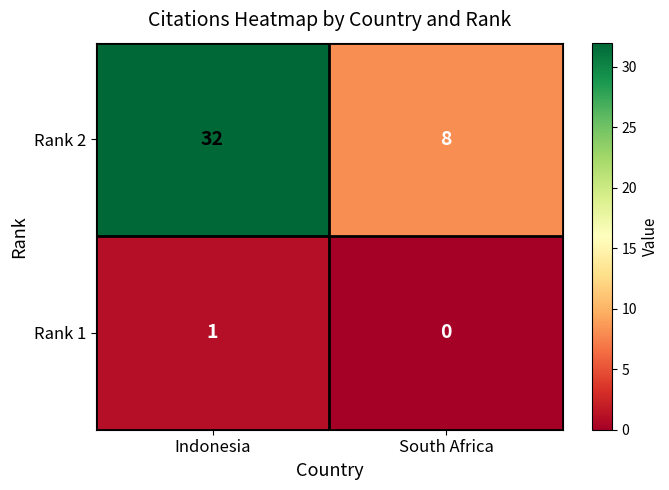

List the series in order of their peak value, highest first.

Rank 2, Rank 1